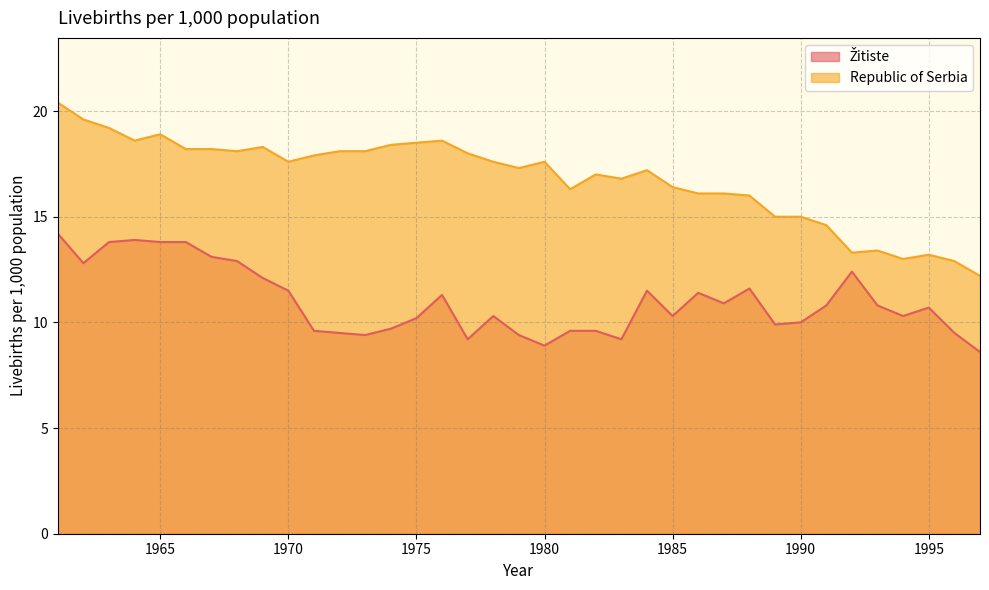

True or false: Žitiste and Republic of Serbia intersect in this chart.

False